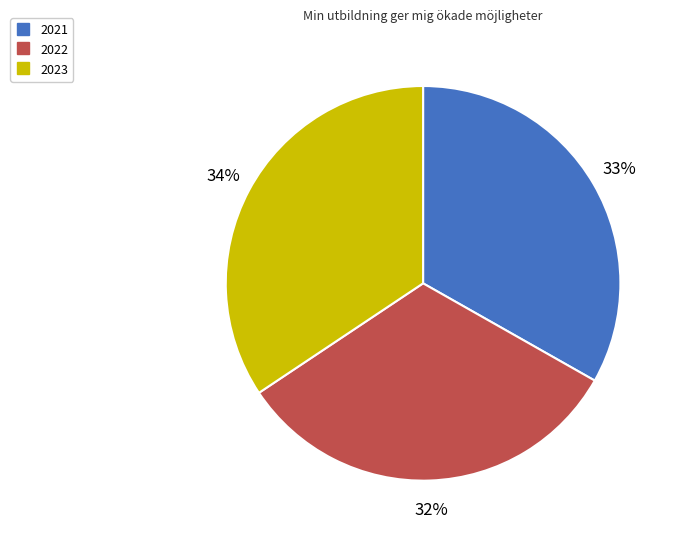

To the nearest percent, what percentage of the pie is 2023?

34%